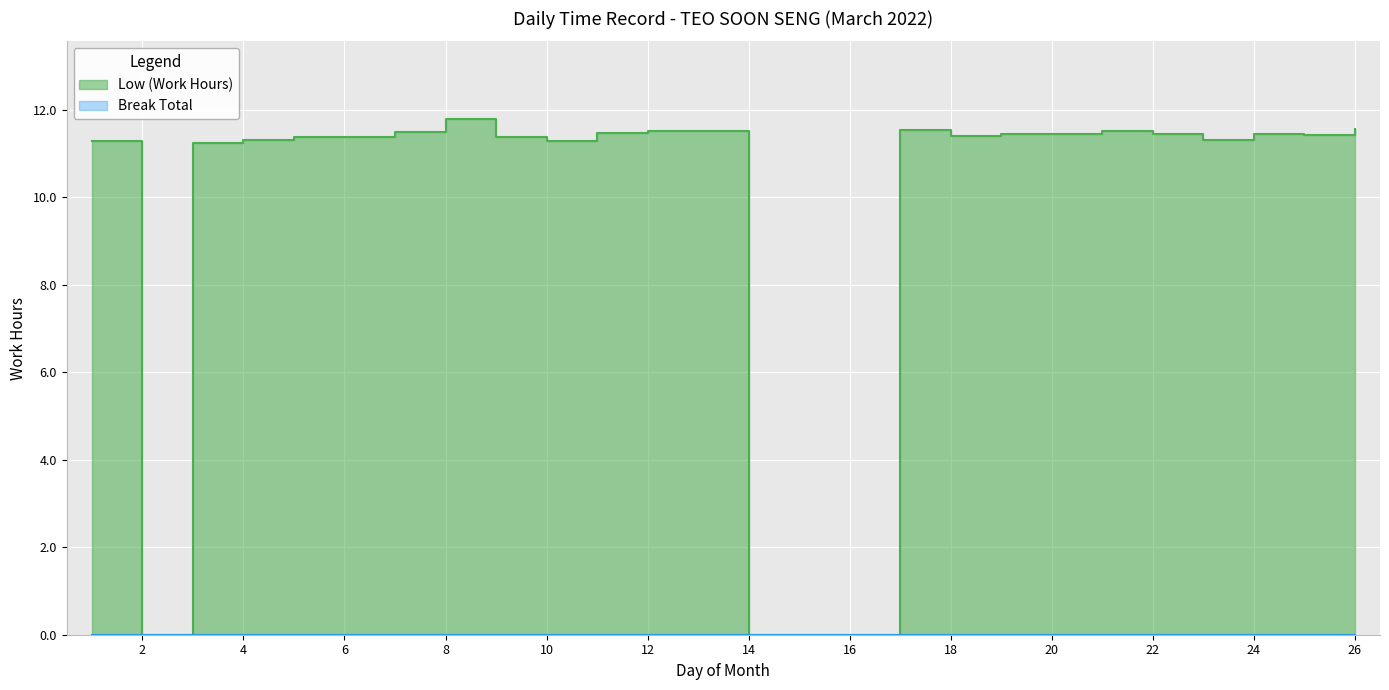

Reading left to right, extract all data points from this chart.

11.3	0.0	11.2	11.3	11.4	11.5	11.8	11.4	11.3	11.5	11.5	0.0	0.0	0.0	11.5	11.4	11.4	11.5	11.5	11.3	11.5	11.4	11.6